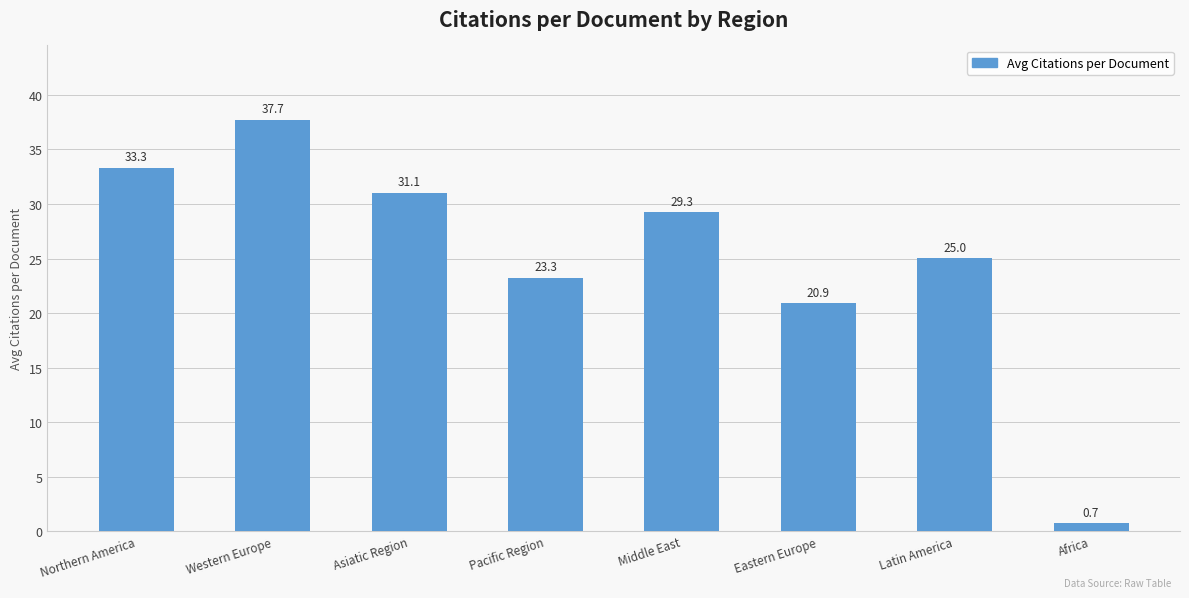

Is it true that the value at Latin America is 11.6?

False